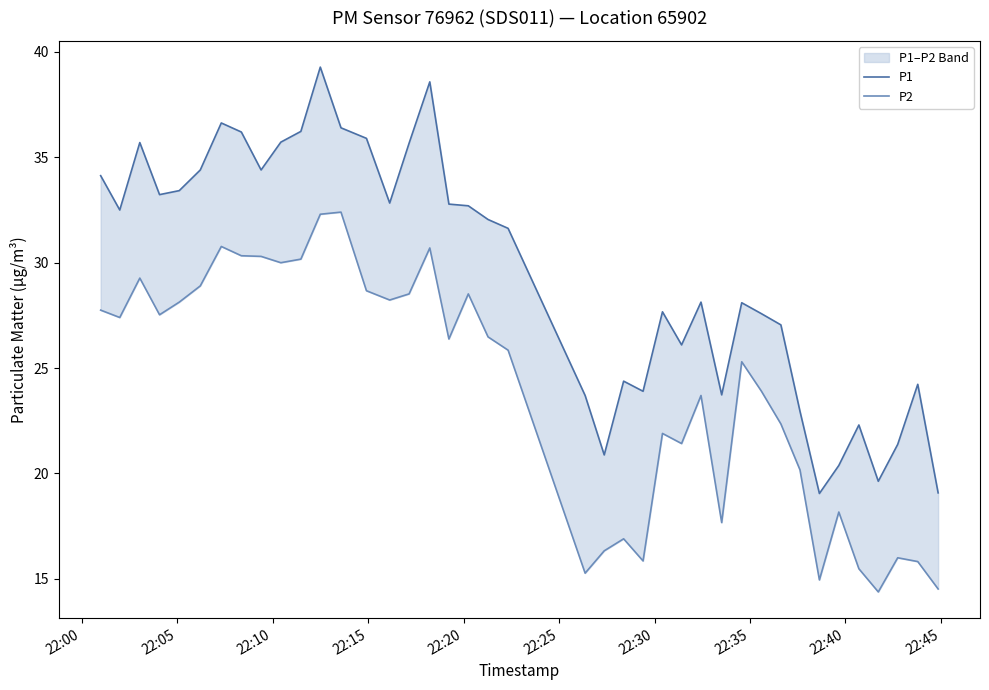

Where does the P2 series first go above 26?

22:00